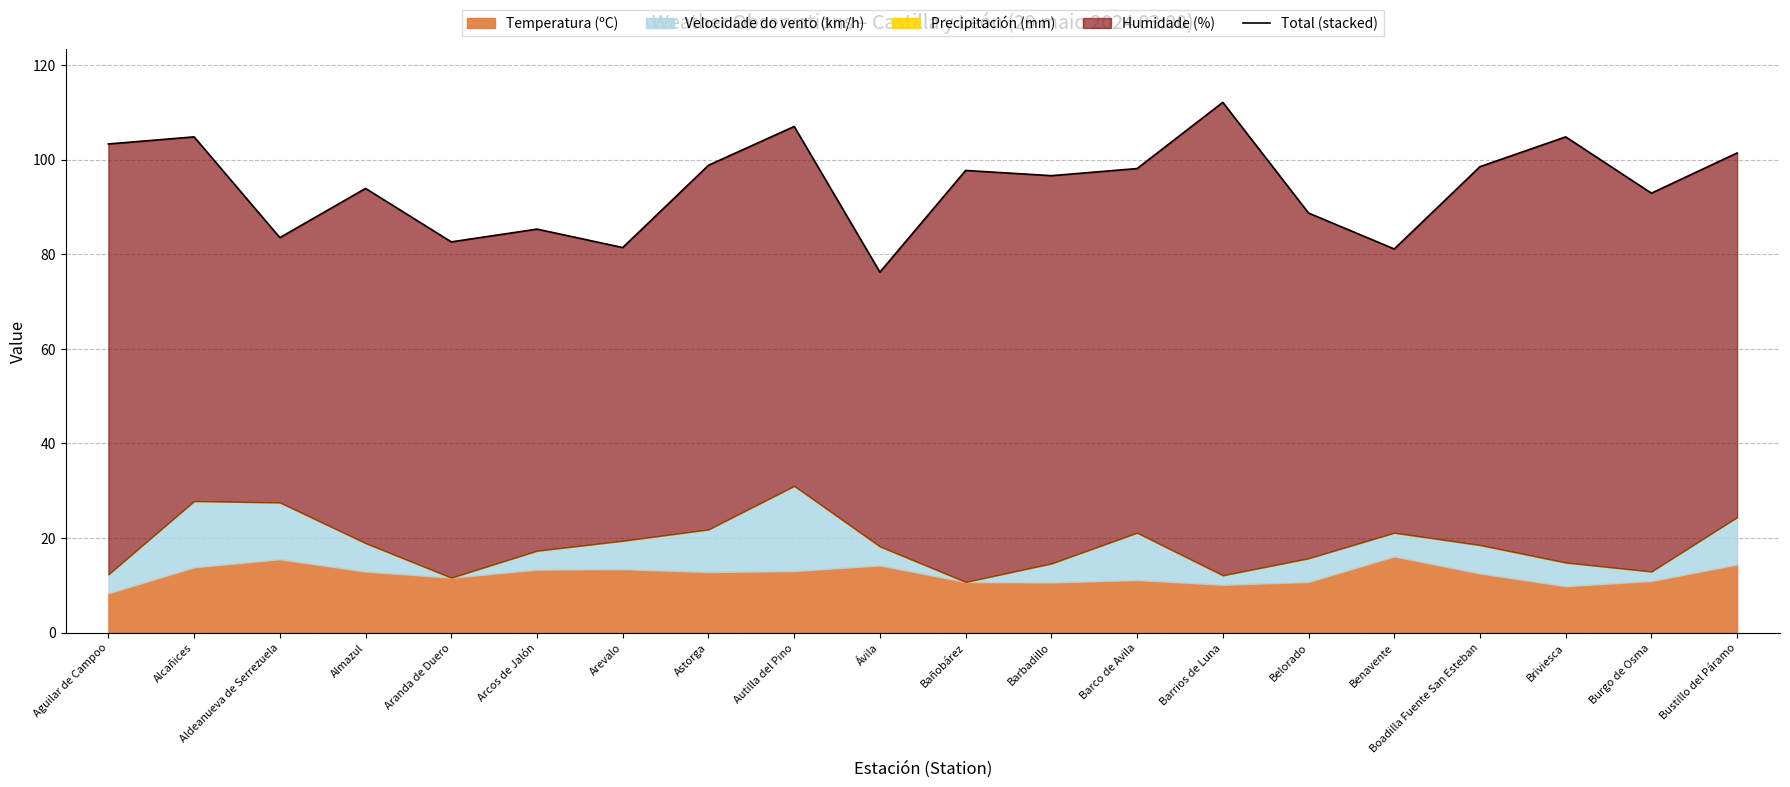

Where is the data nearest to the value 94?

Almazul